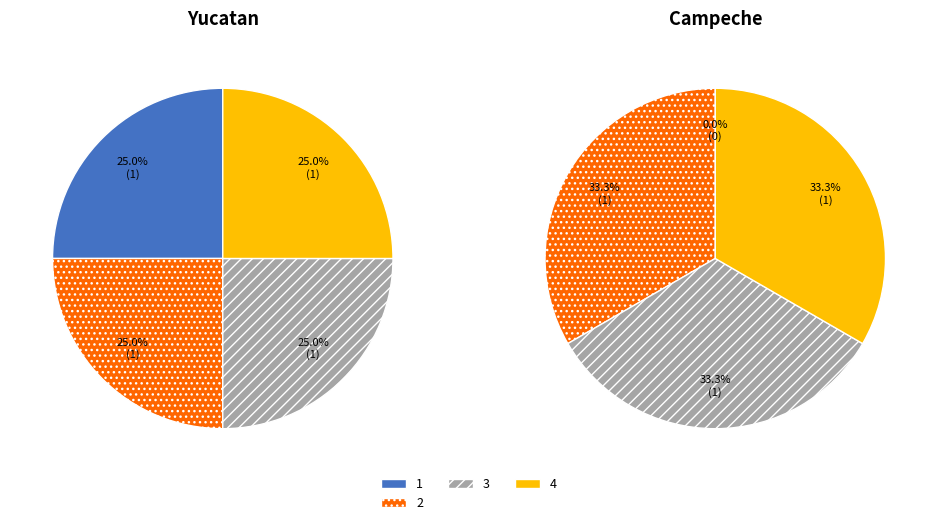

Count the number of slices in the pie.

4